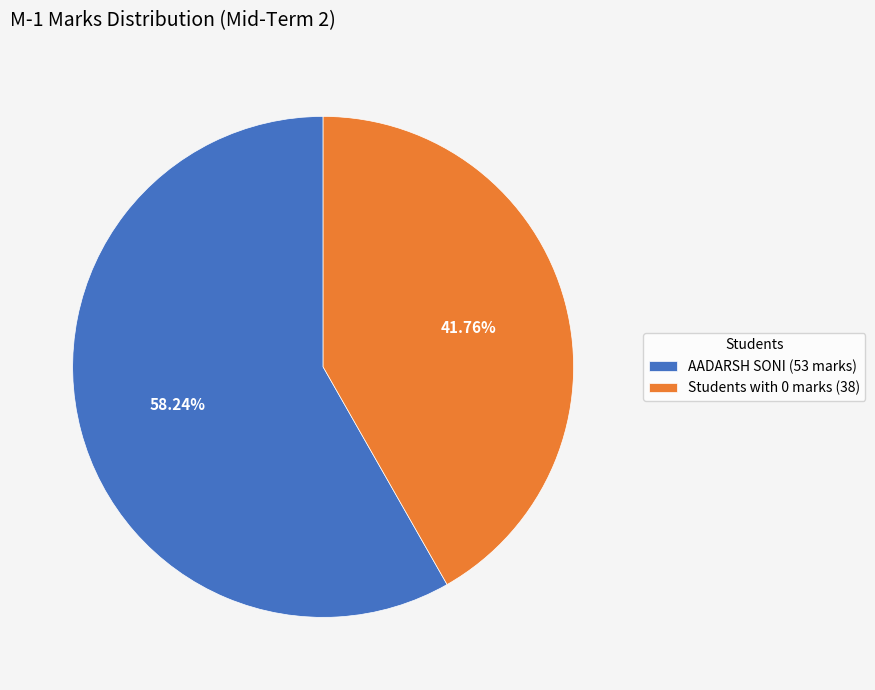

Count the number of slices in the pie.

2